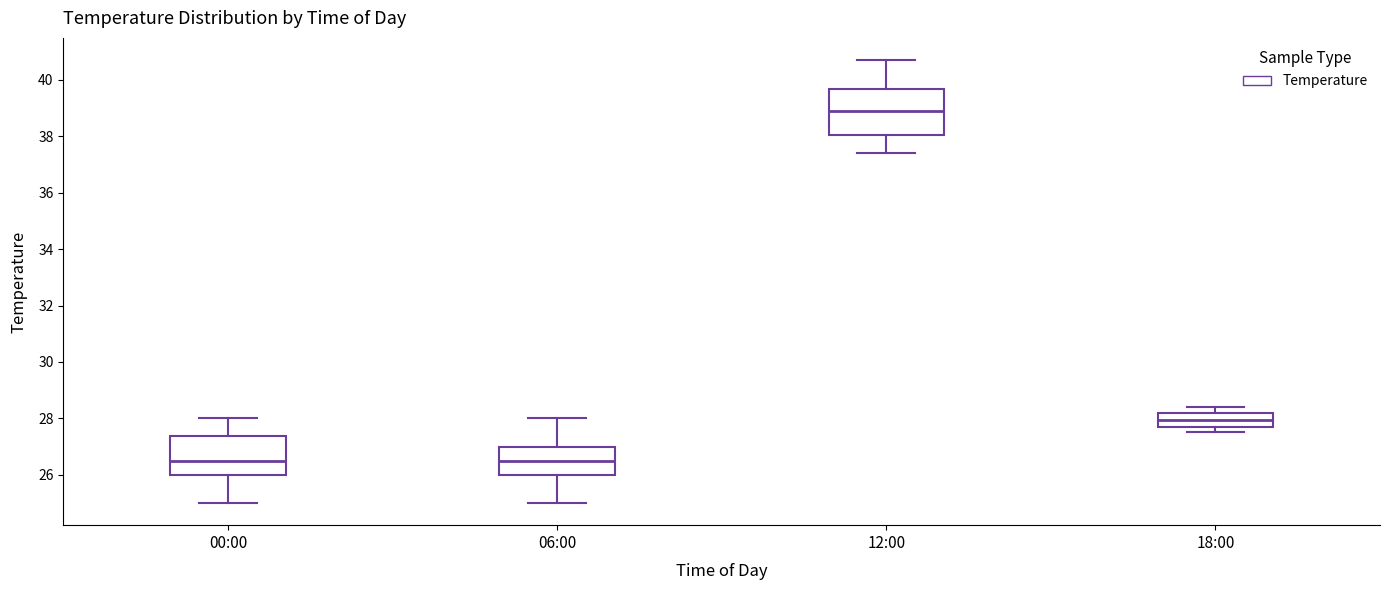

Reading left to right, read every box against the y-axis: the position of its median line, the range the box covers, and the ends of its whiskers. The values are not printed on the chart, so give them approximately, as read against the axis.

00:00: median 26.6, box 26.0 to 27.4, whiskers 25.0 to 28.0
06:00: median 26.6, box 26.0 to 27.0, whiskers 25.0 to 28.0
12:00: median 39.0, box 38.0 to 39.6, whiskers 37.4 to 40.8
18:00: median 28.0, box 27.8 to 28.2, whiskers 27.6 to 28.4